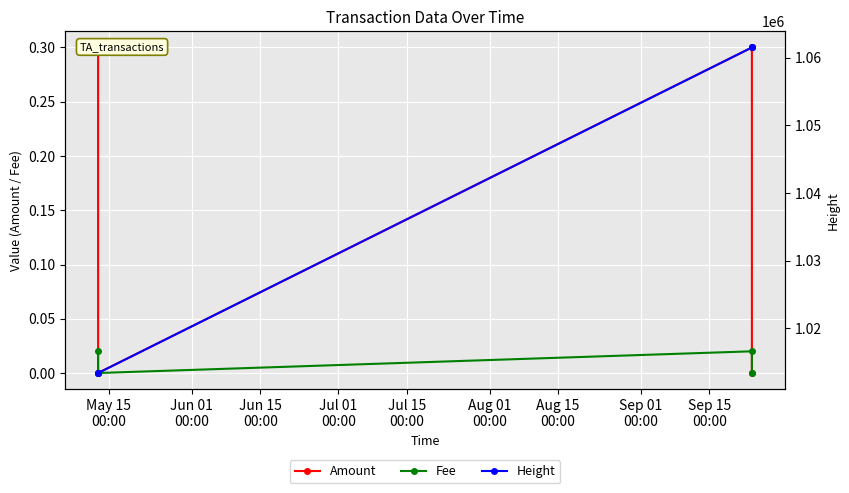

How many interior local valleys does the Fee series have?

1